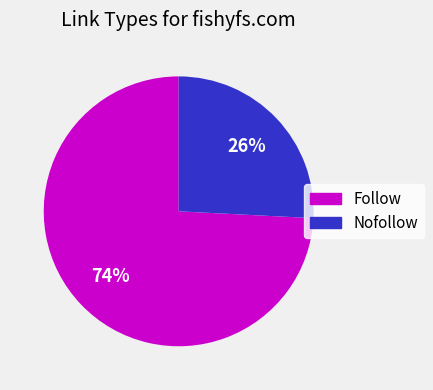

Does any single category account for the majority?

Yes